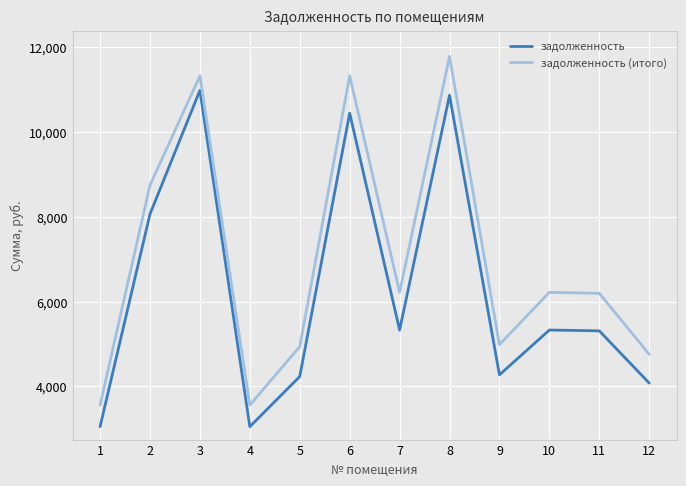

In задолженность (итого), how many points are higher than both neighbors (excluding endpoints)?

4